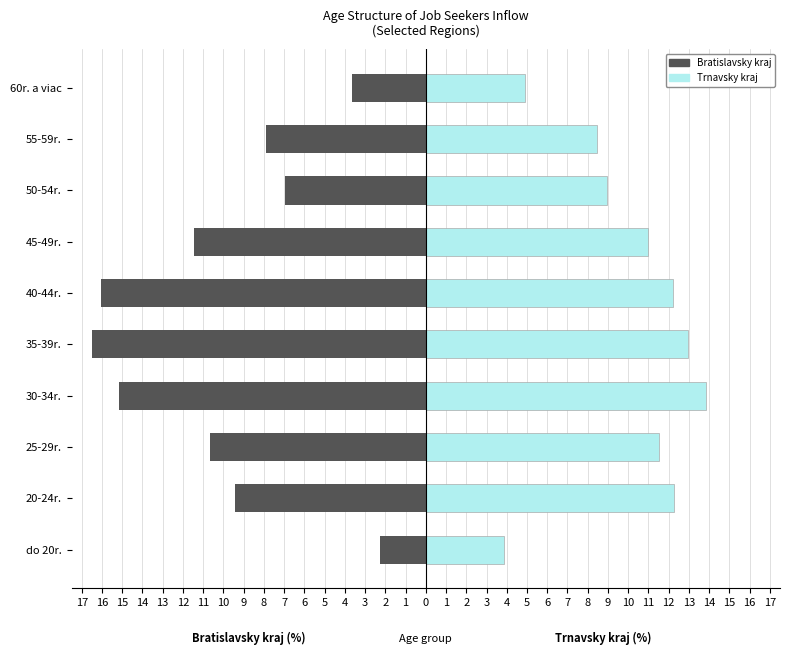

How many distinct data groups are displayed?

2